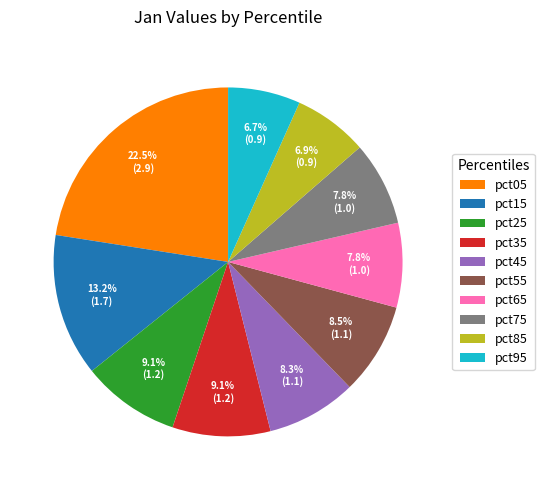

Which slice is the largest?

pct05